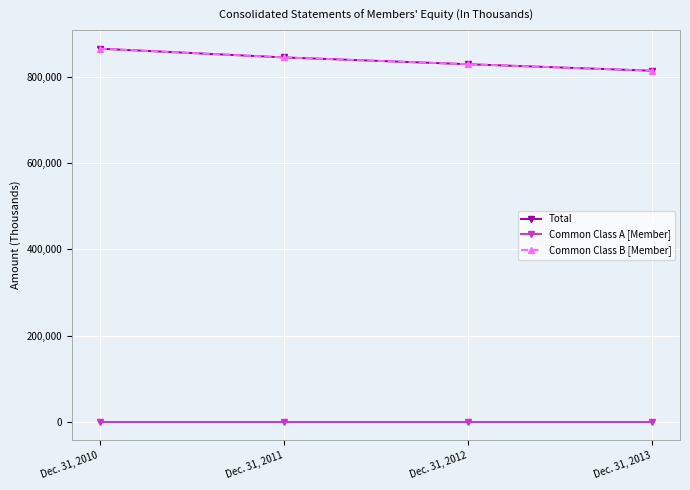

Which category has the lowest value in the Common Class B [Member] series?

Dec. 31, 2013